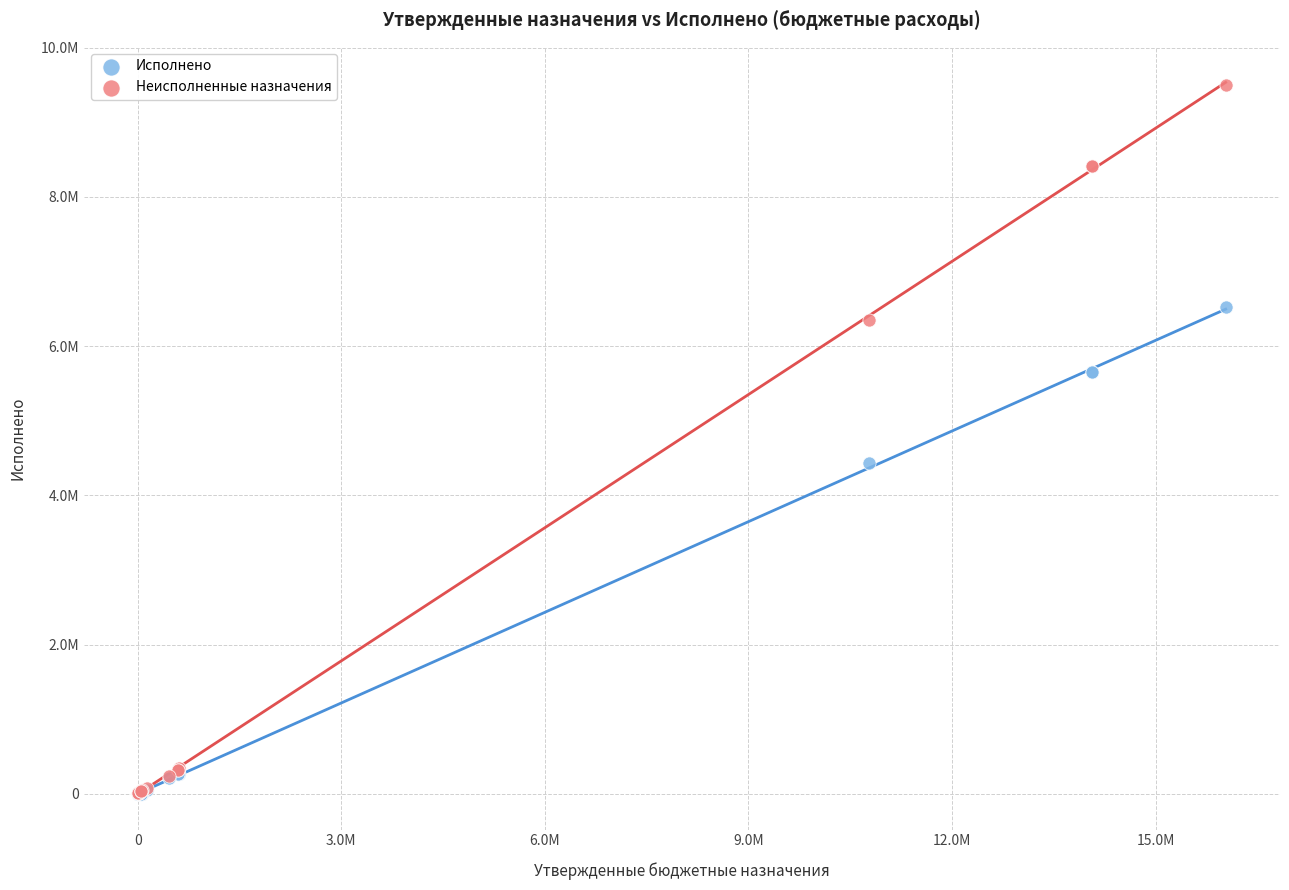

Which series has the widest spread of Y values?

Неисполненные назначения